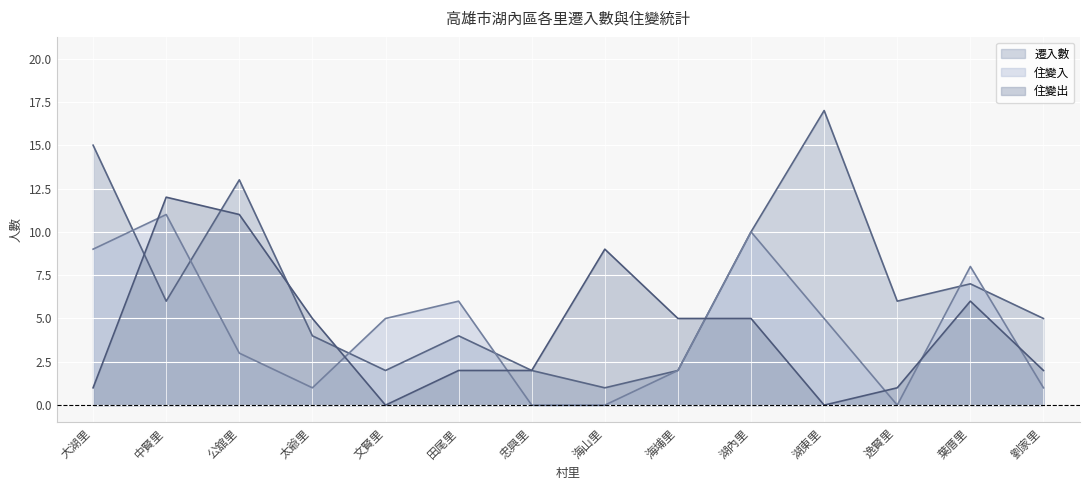

What is the sum of all 住變出 values?

61